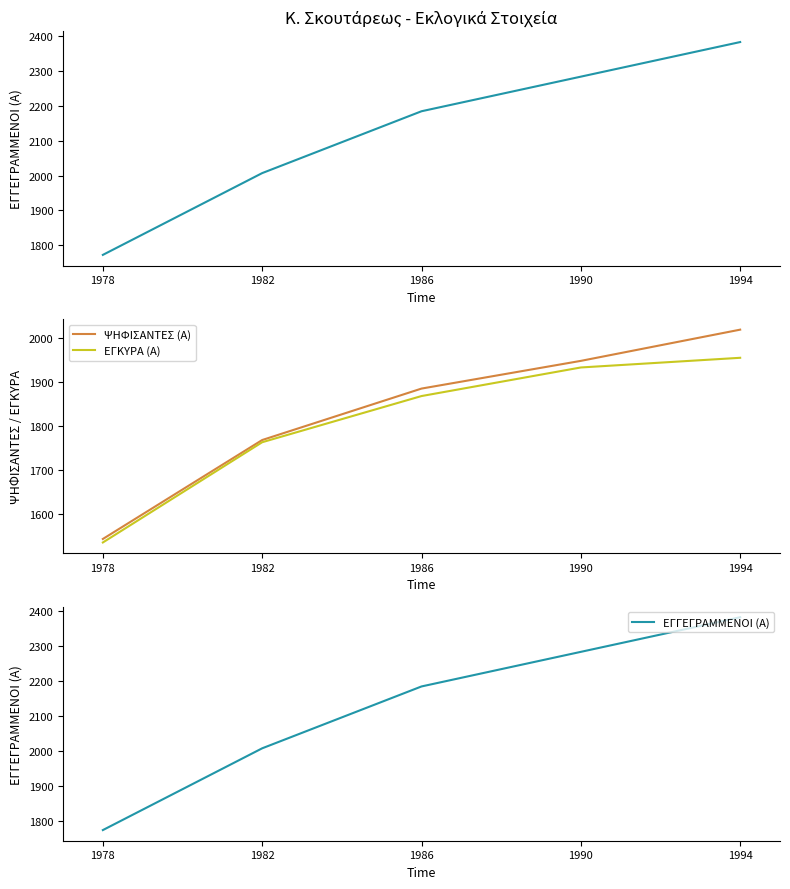

How many data points in ΕΓΓΕΓΡΑΜΜΕΝΟΙ (Α) are above 2184?

2